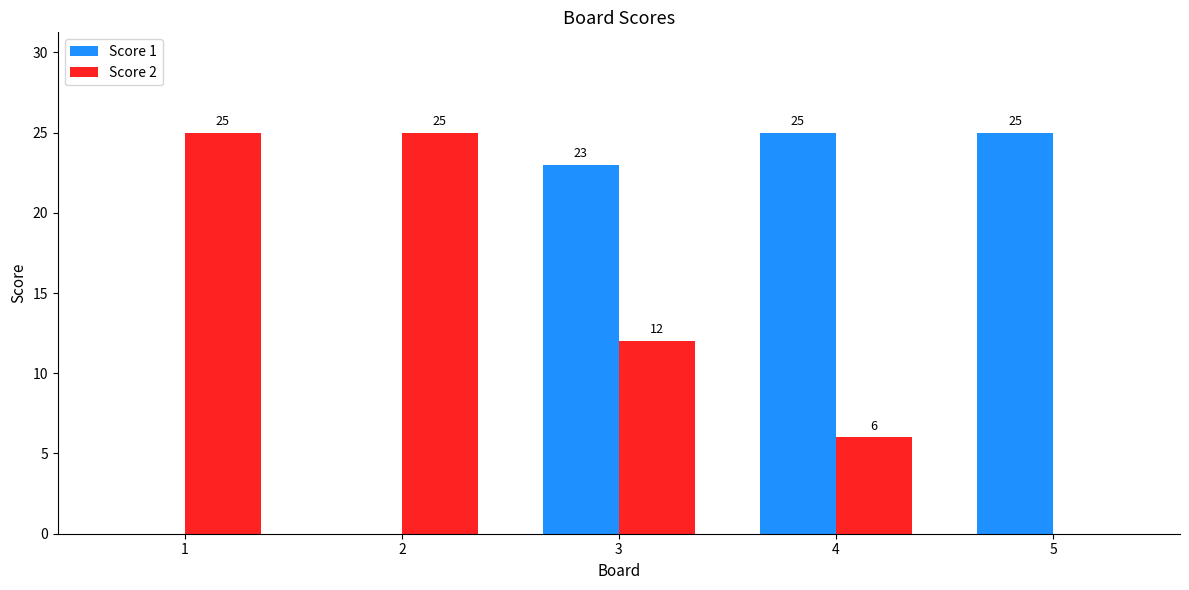

What is the sum of the Score 2 values at 5 and 3?

12